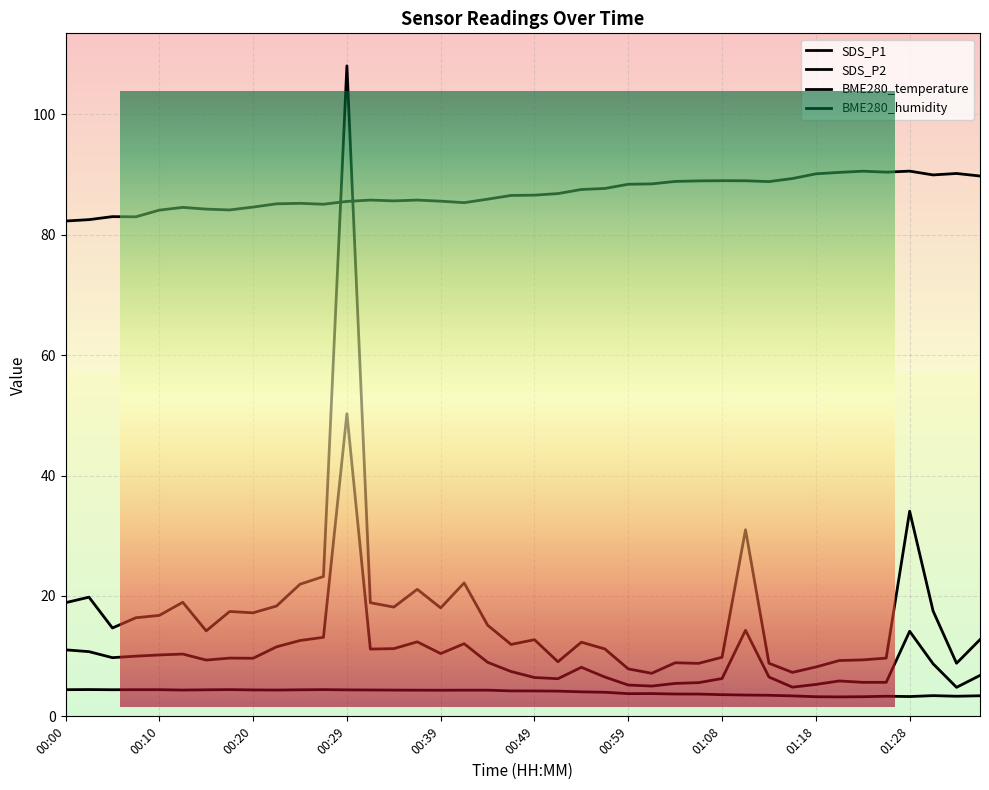

How many interior local valleys does the SDS_P1 series have?

11